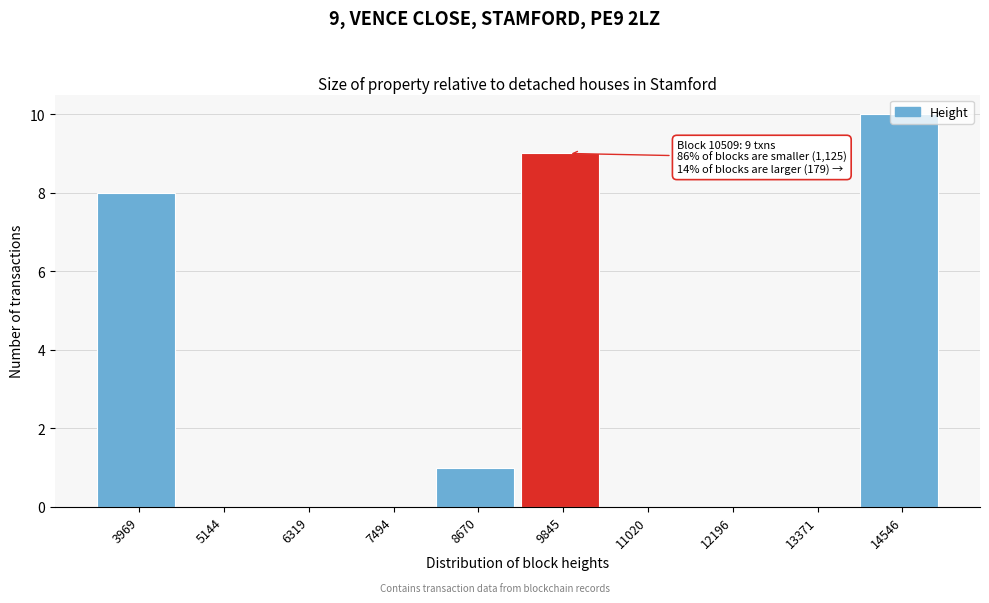

The chart shows a value of 5 at 3969. True or false?

False